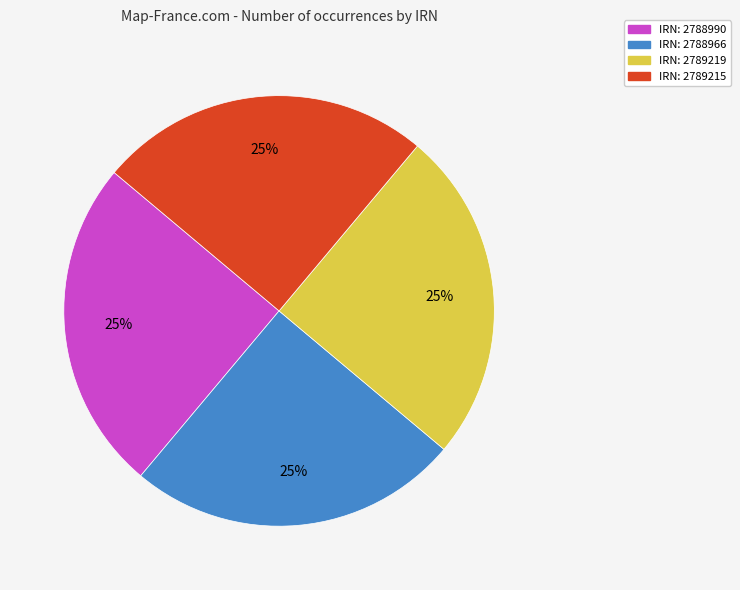

Is there a majority slice in this chart?

No